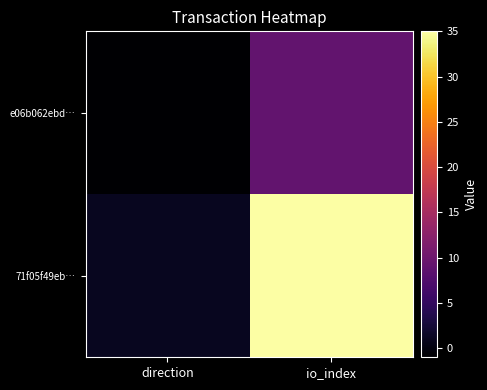

Reading left to right, list all the values displayed in this chart.

e06b062ebd…: direction=-1	io_index=9
71f05f49eb…: direction=1	io_index=35